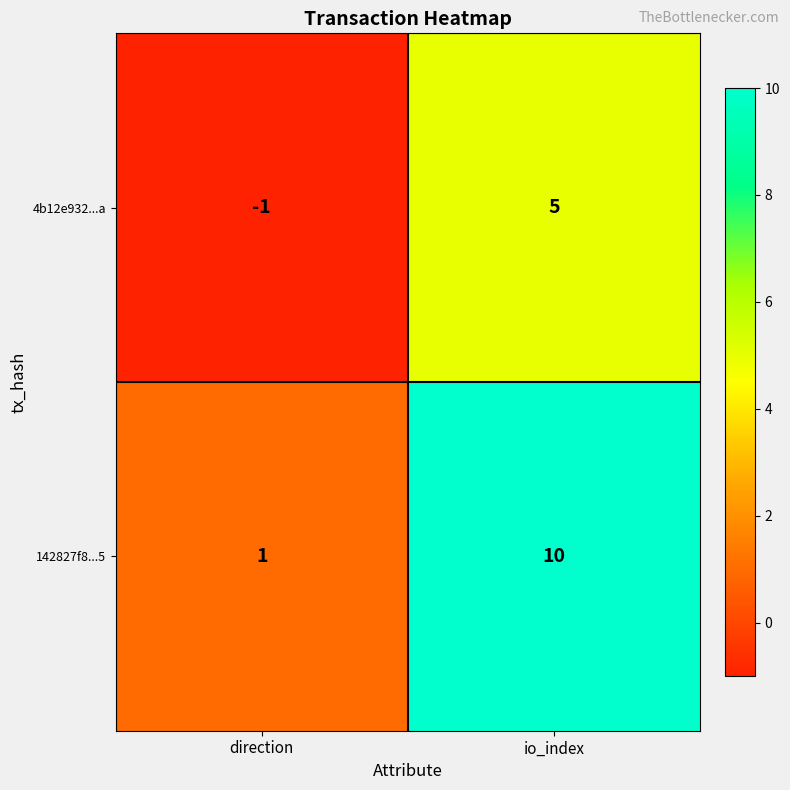

True or false: 142827f8...5 has a value of 2 at direction.

False